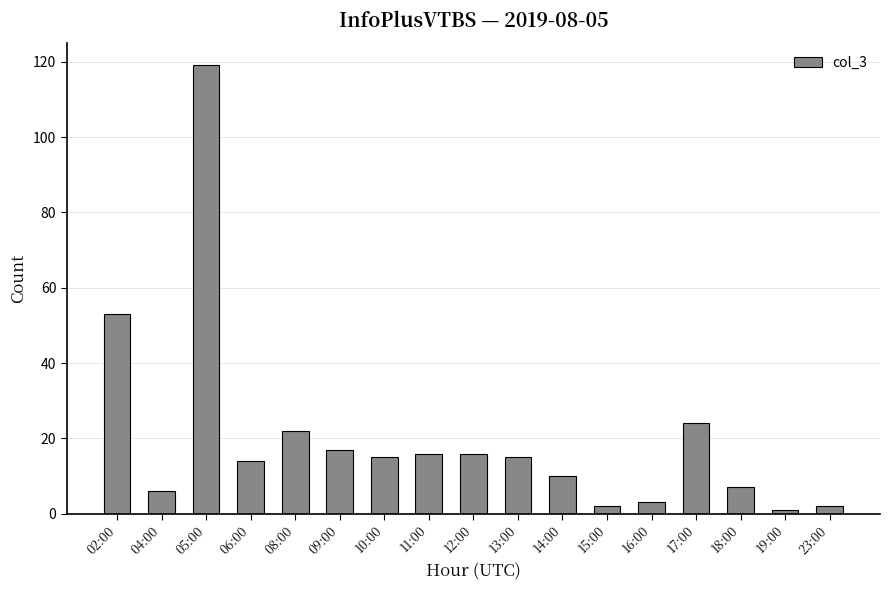

Read the value at 11:00, to the nearest 10.

20